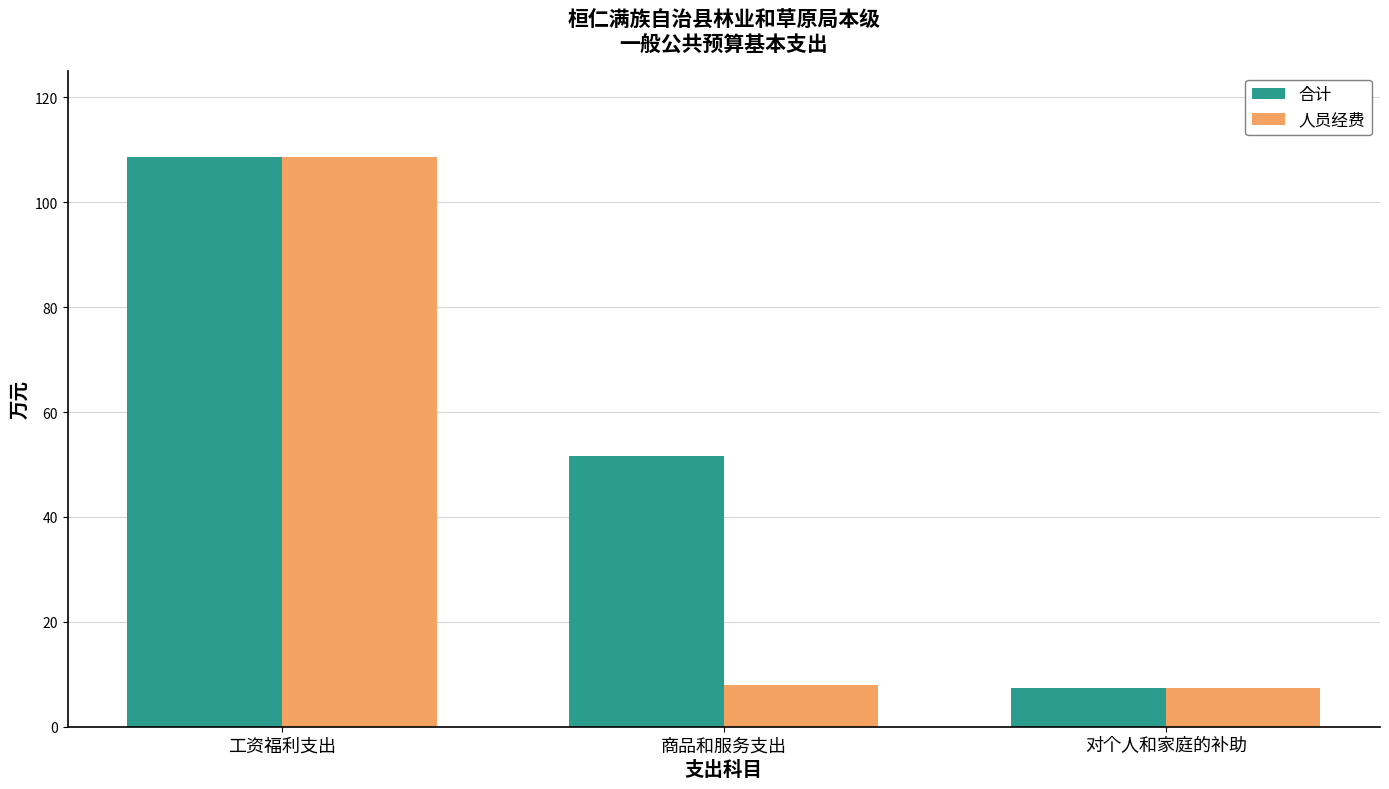

How many values in the 合计 series exceed 51?

2